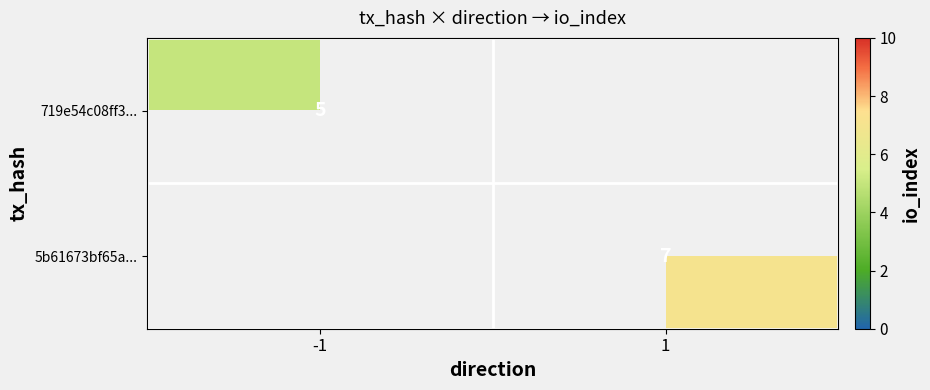

The value of 719e54c08ff3... at -1 is 5. True or false?

True